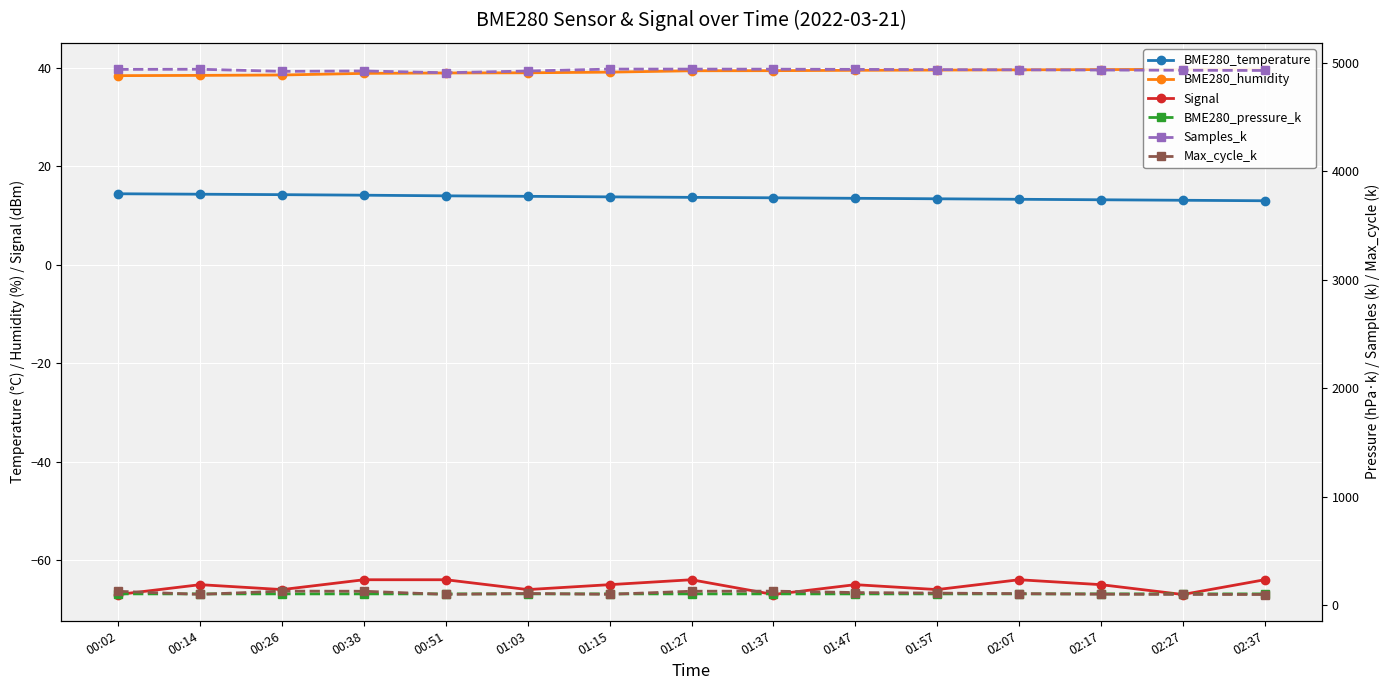

What is the total value across all series at 01:47?

5145.7